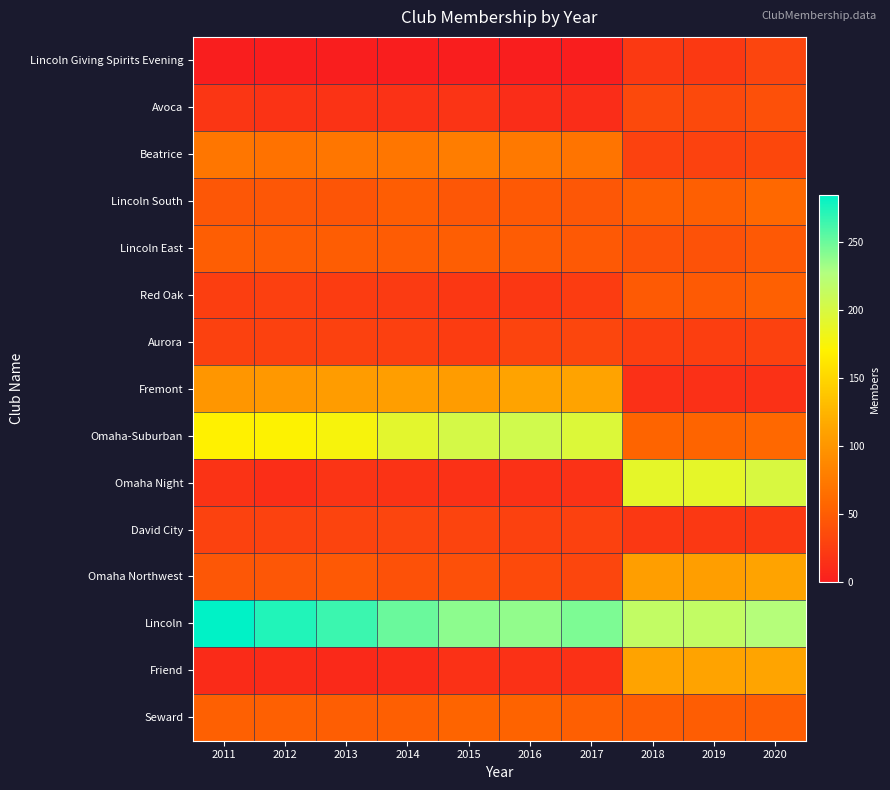

At 2014, list the series in order from largest to smallest.

Lincoln, Omaha-Suburban, Fremont, Beatrice, Seward, Lincoln South, Lincoln East, Omaha Northwest, David City, Aurora, Red Oak, Omaha Night, Avoca, Friend, Lincoln Giving Spirits Evening